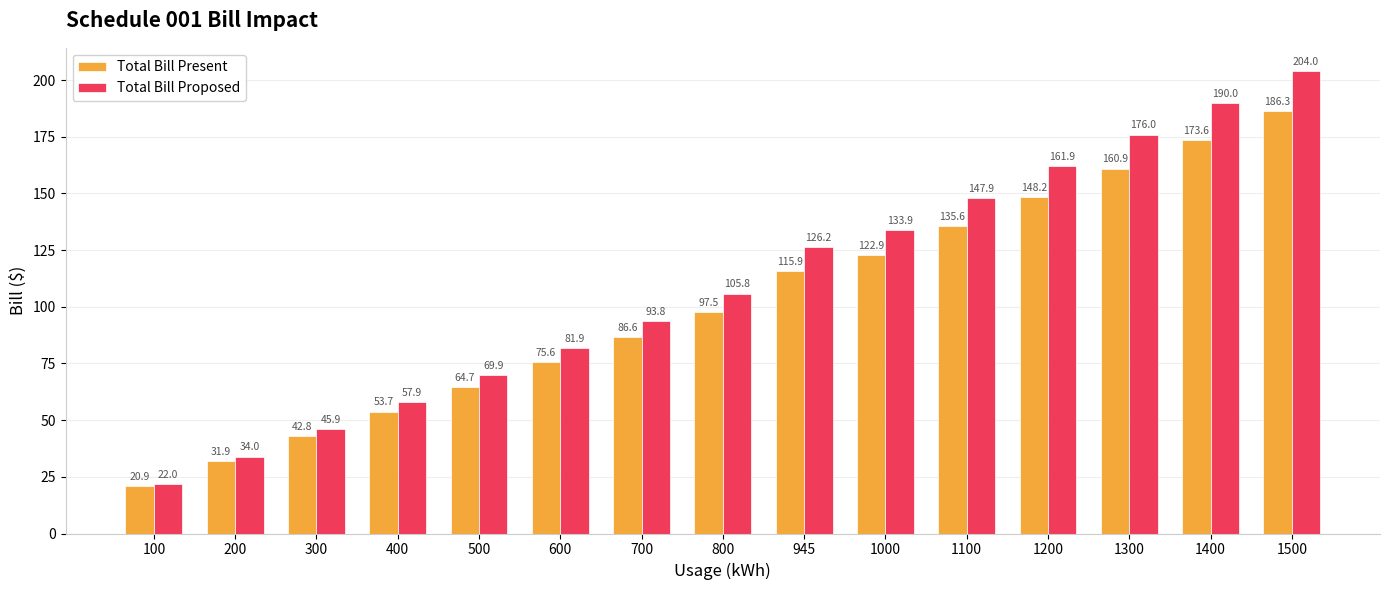

The value of Total Bill Proposed at 700 is 93.8. True or false?

True